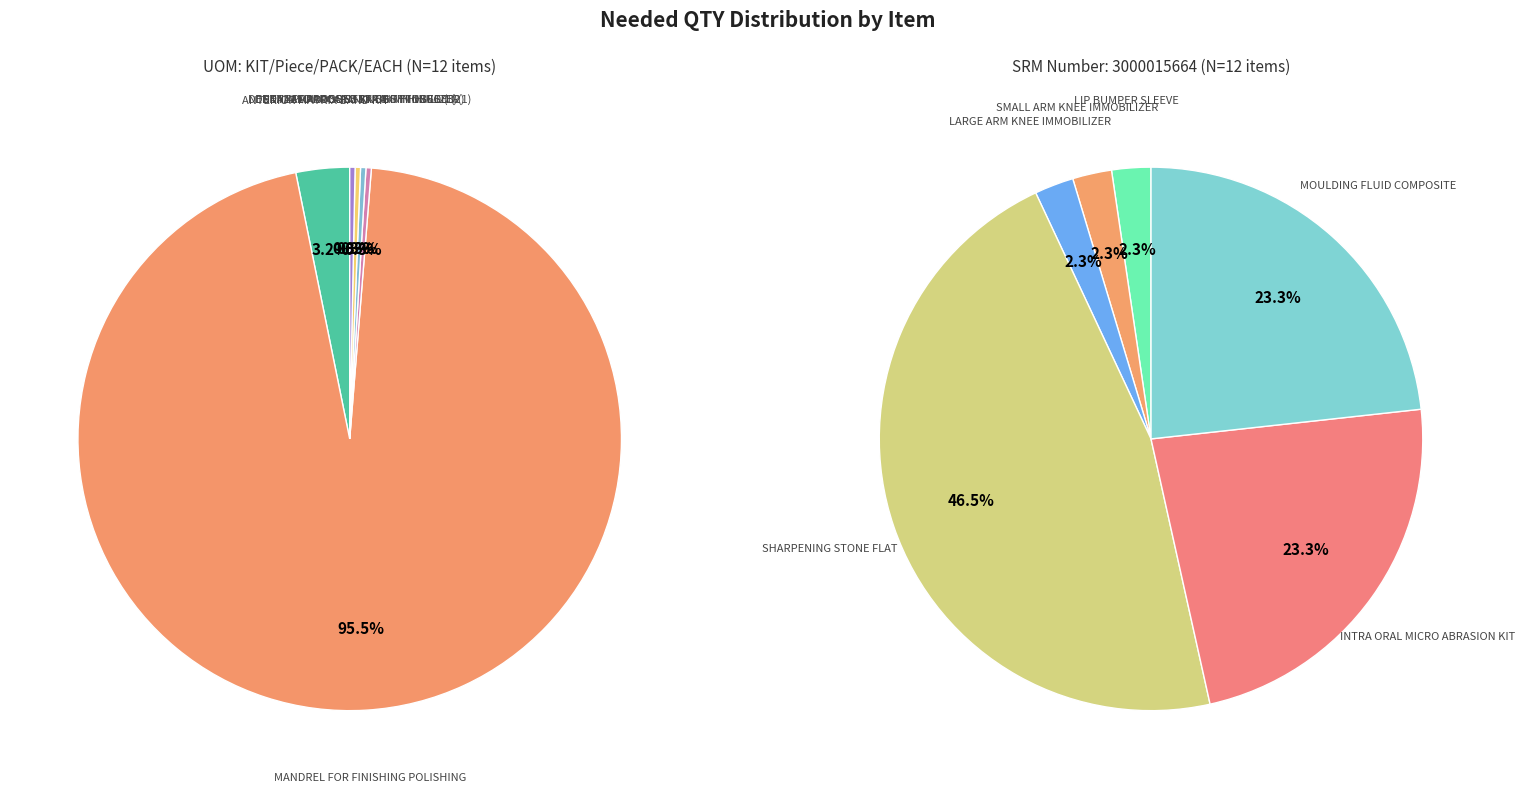

Is there a majority slice in this chart?

Yes